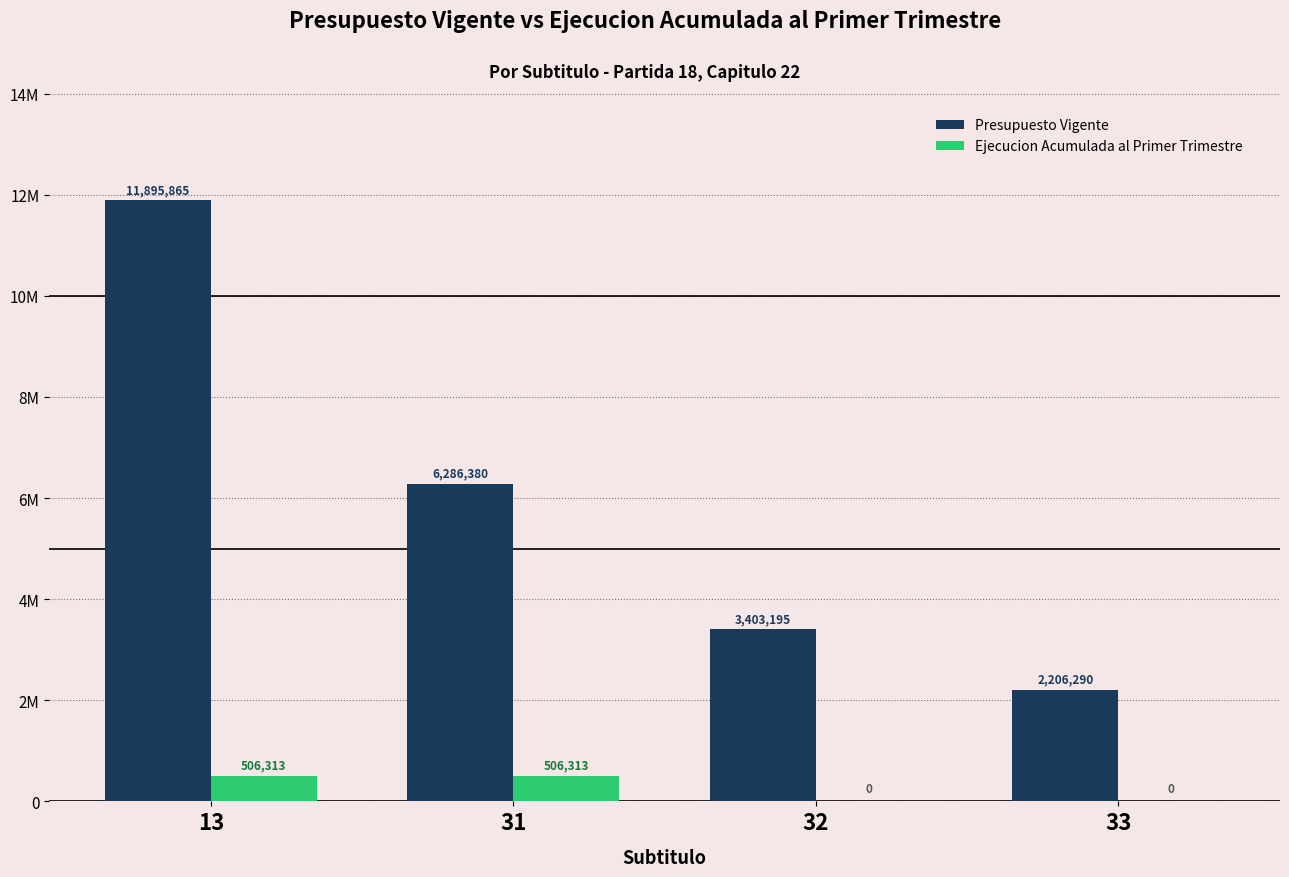

Does the chart contain stacked bars?

No